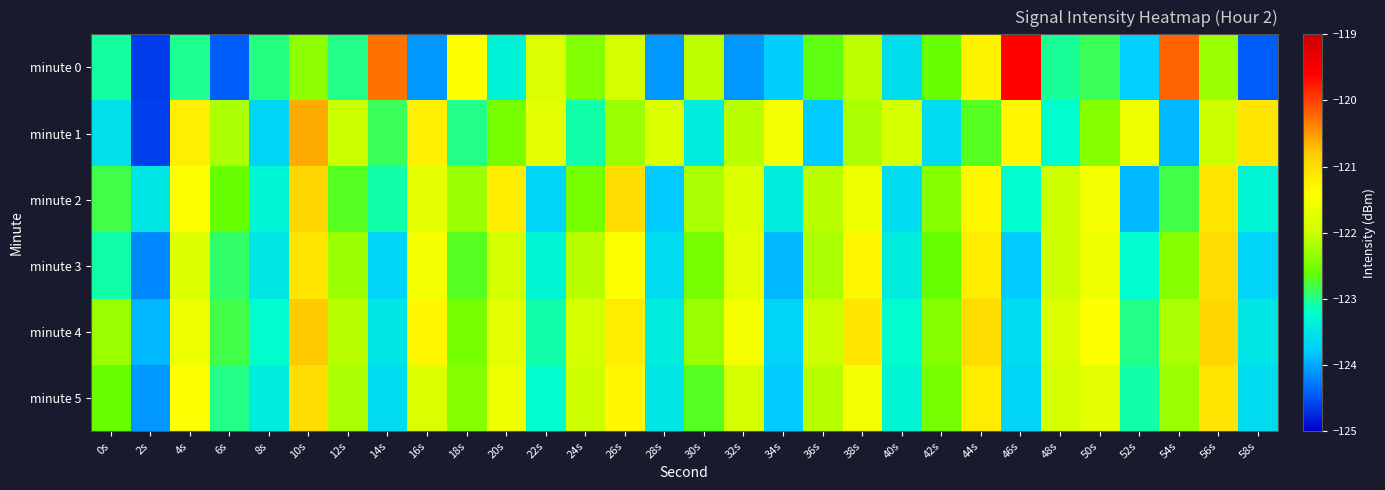

What is the total value across all series at 12s?

-734.3